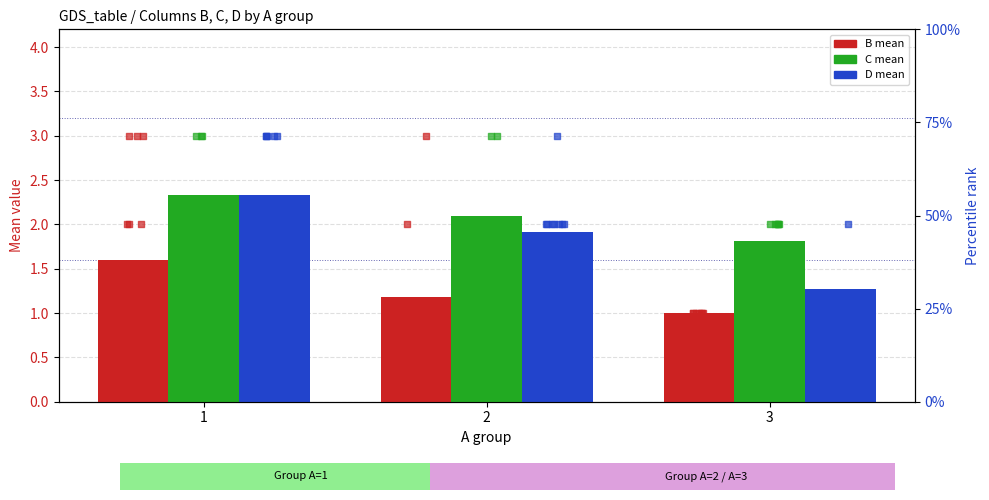

Which series has the largest Y range (max minus min)?

D